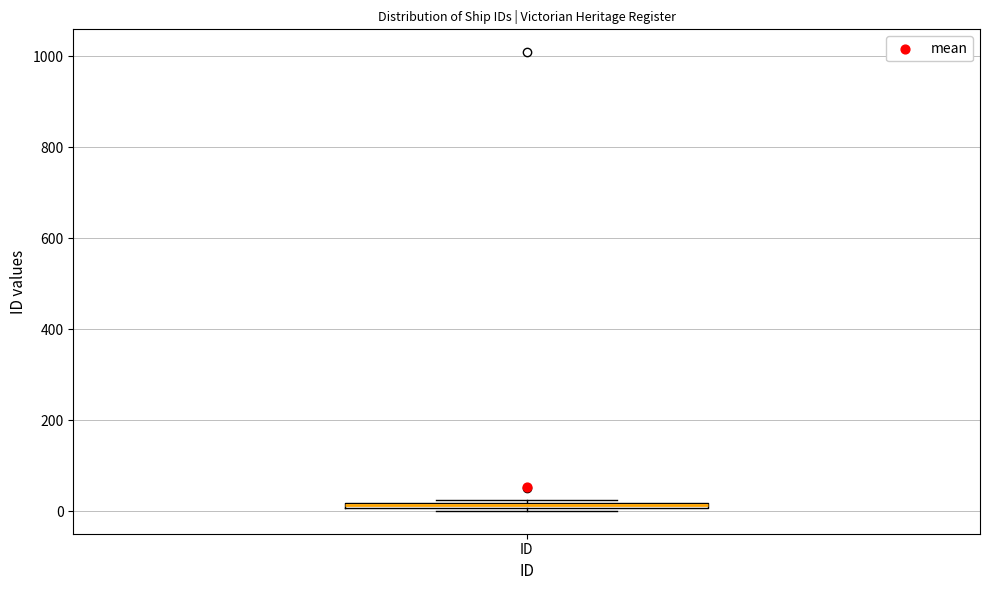

Where is the upper edge of the box for ID on the y-axis? The values are not printed on the chart, so give them approximately, as read against the axis.

20